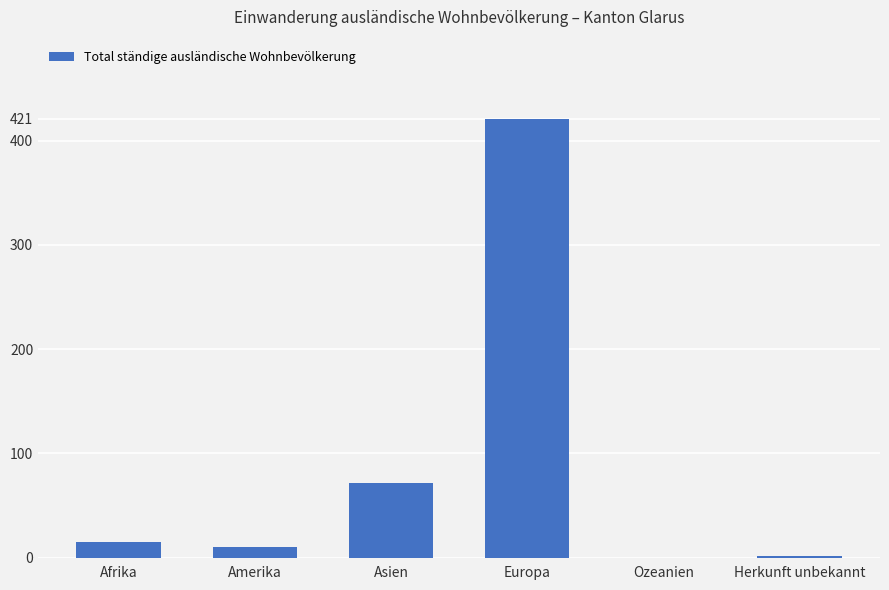

Reading right to left, what are all the values shown in this chart?

2	0	421	72	10	15